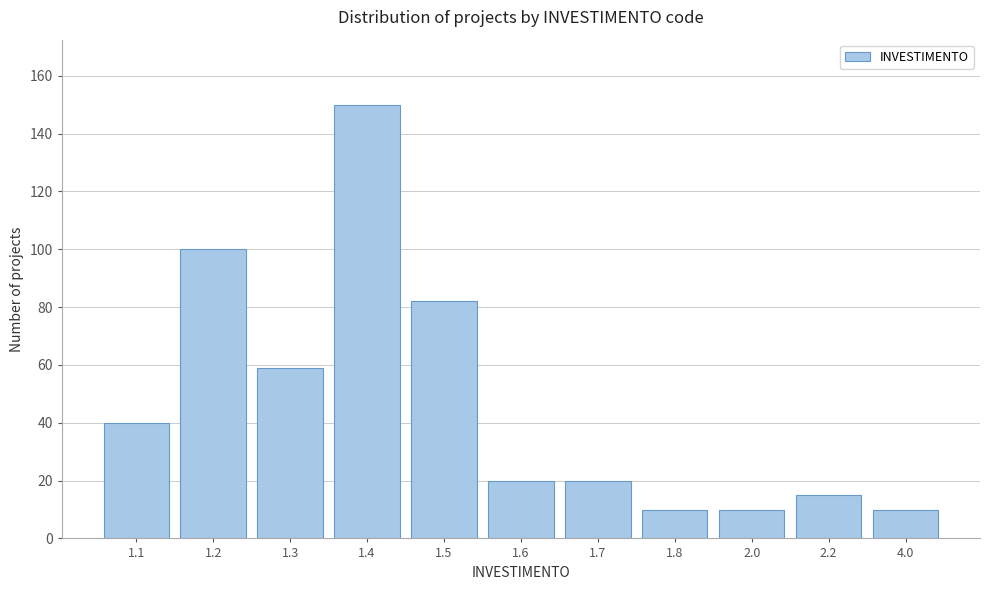

Reading left to right, extract all data points from this chart.

40	100	59	150	82	20	20	10	10	15	10